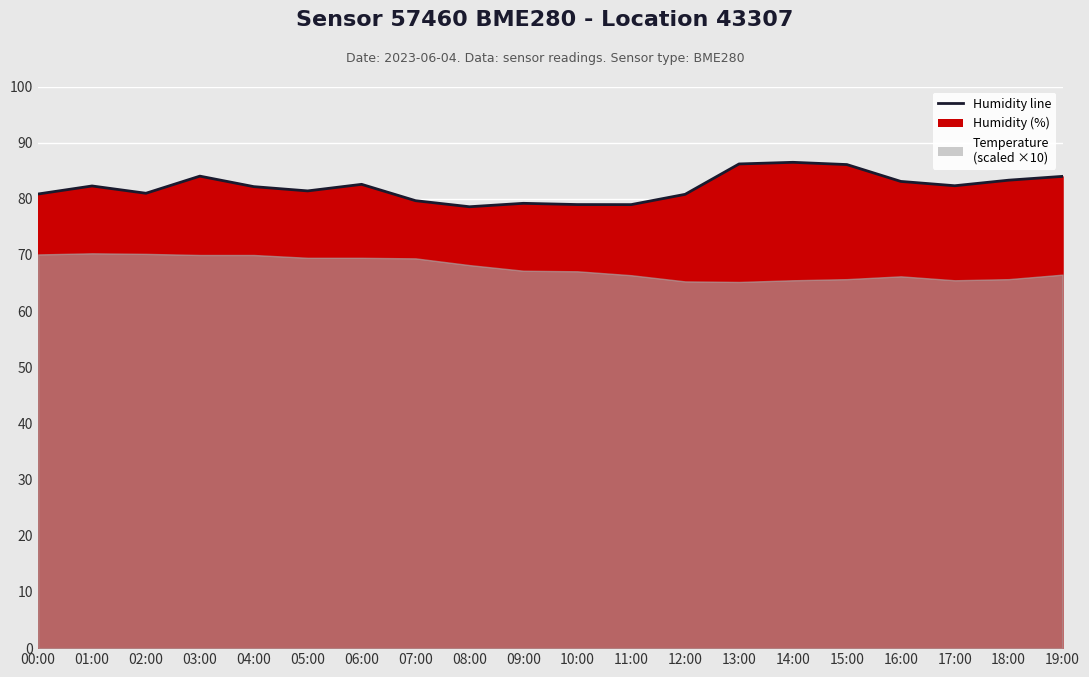

Approximately how many times larger is the value at 06:00 compared to 19:00?

1.0